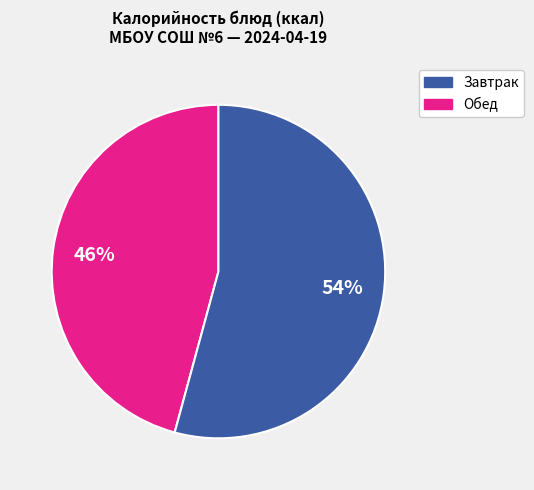

To the nearest percent, what is the average slice percentage?

50%